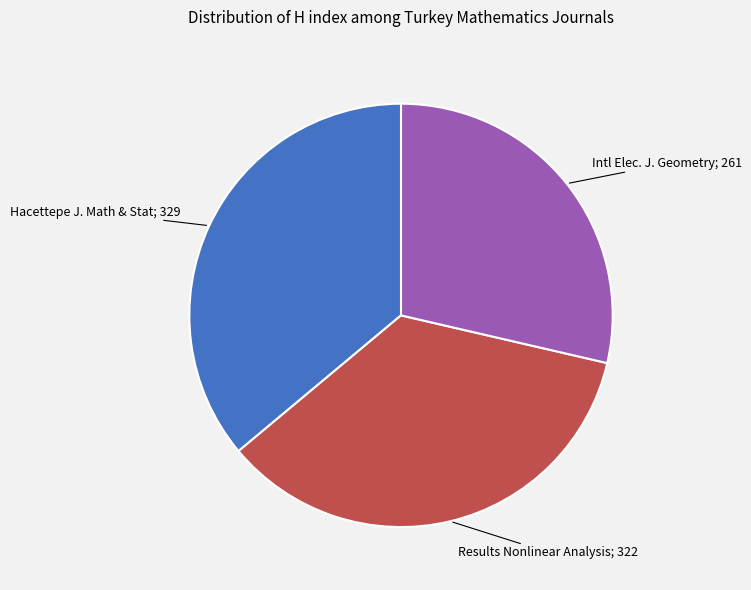

Is there any slice that represents more than half of the pie?

No